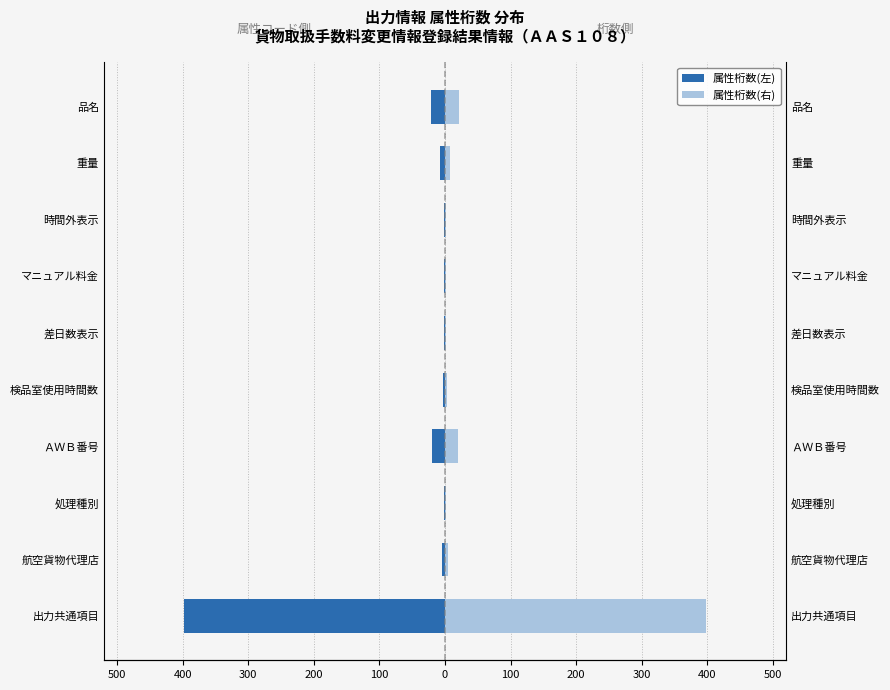

Which series changed the most between 航空貨物代理店 and 差日数表示?

属性桁数(左)